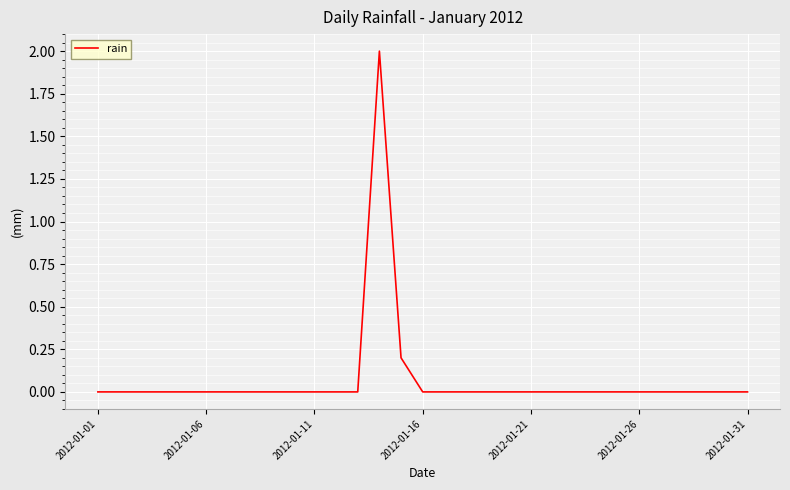

What is the difference between the maximum and minimum values?

2.0